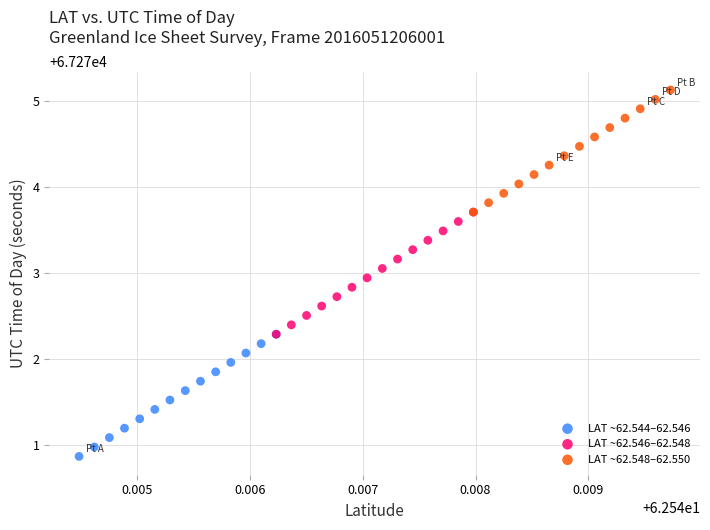

Which series reaches the maximum Y coordinate?

LAT ~62.548–62.550